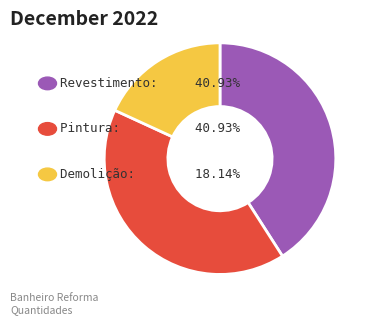

Is there any slice that represents more than half of the pie?

No